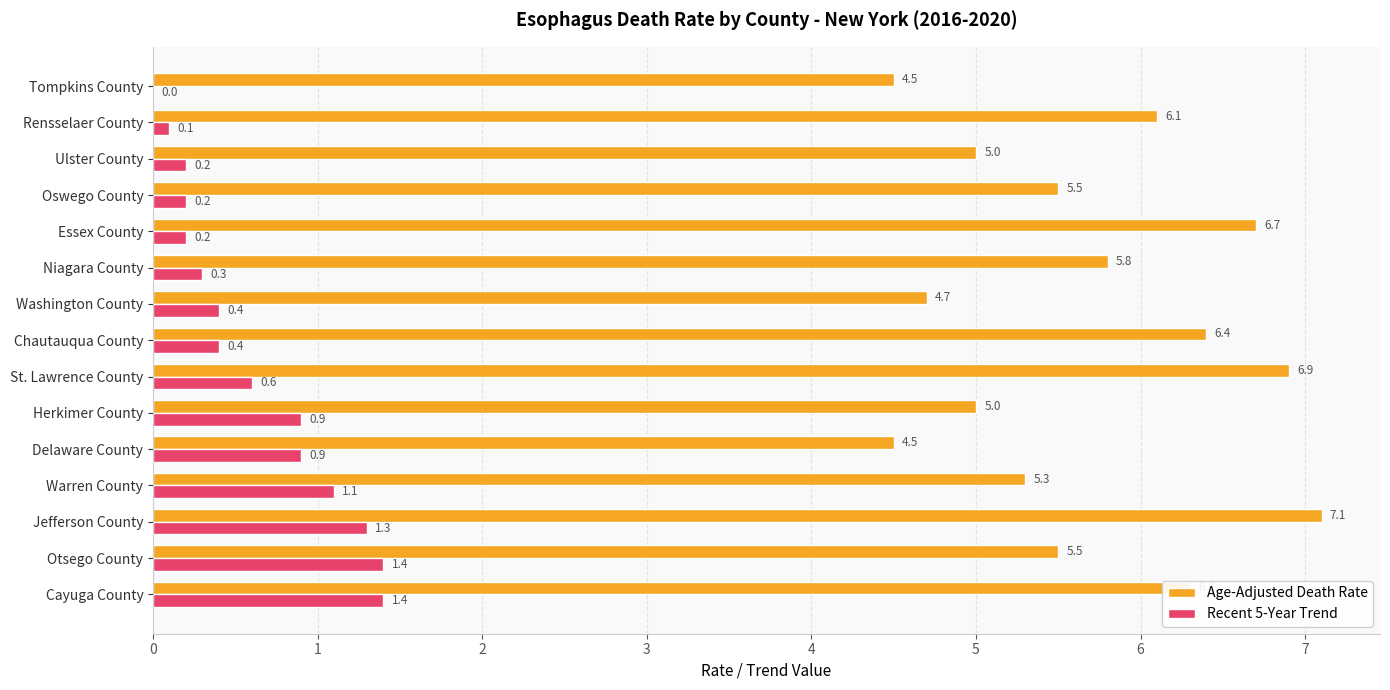

True or false: Age-Adjusted Death Rate has a value of 5.8 at Niagara County.

True